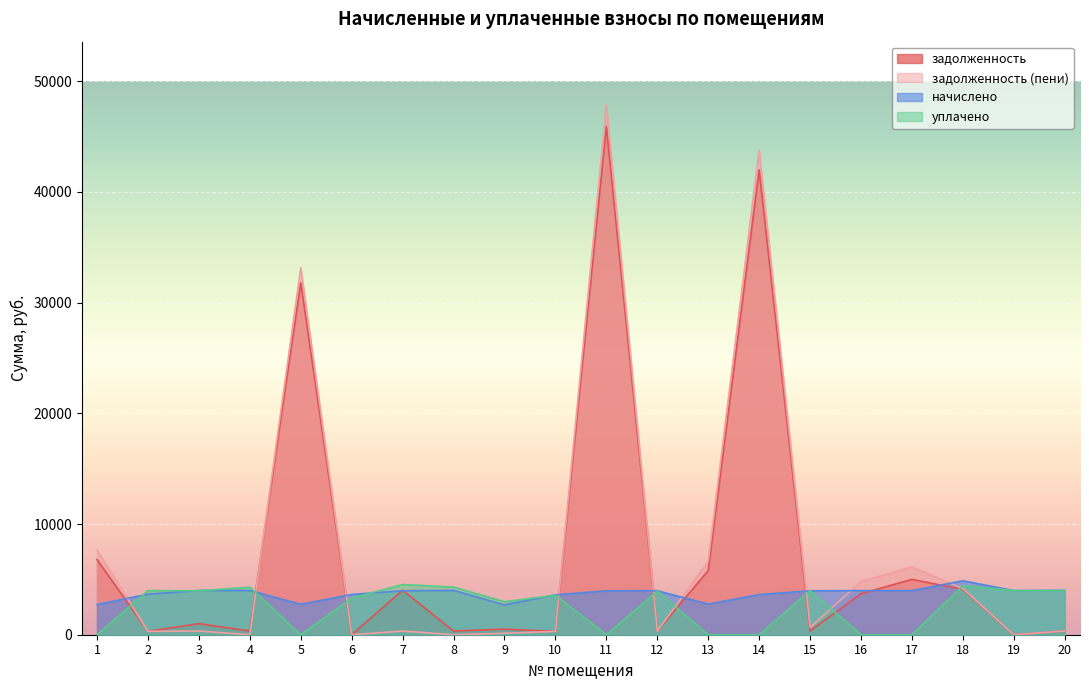

Rank the categories by задолженность (пени) value from lowest to highest.

4, 6, 8, 19, 9, 10, 2, 7, 12, 3, 20, 15, 18, 16, 17, 13, 1, 5, 14, 11